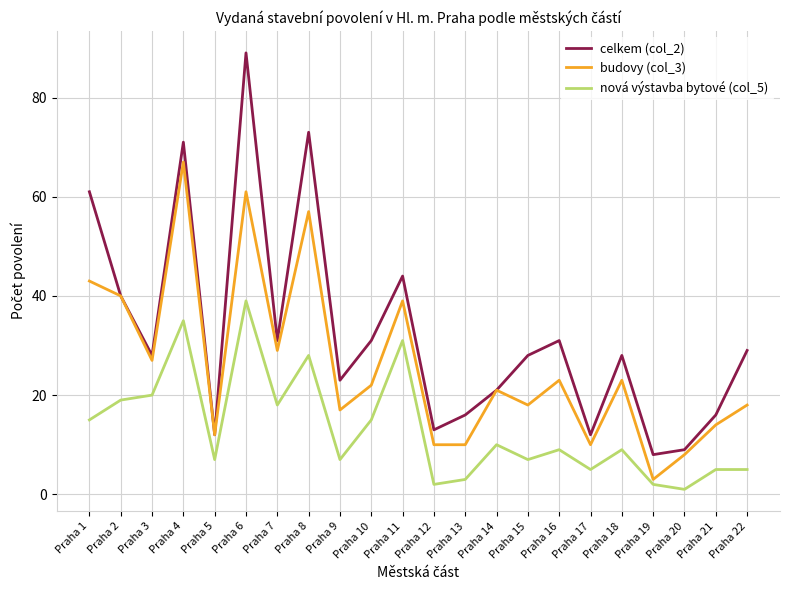

In celkem (col_2), how many points are higher than both neighbors (excluding endpoints)?

6